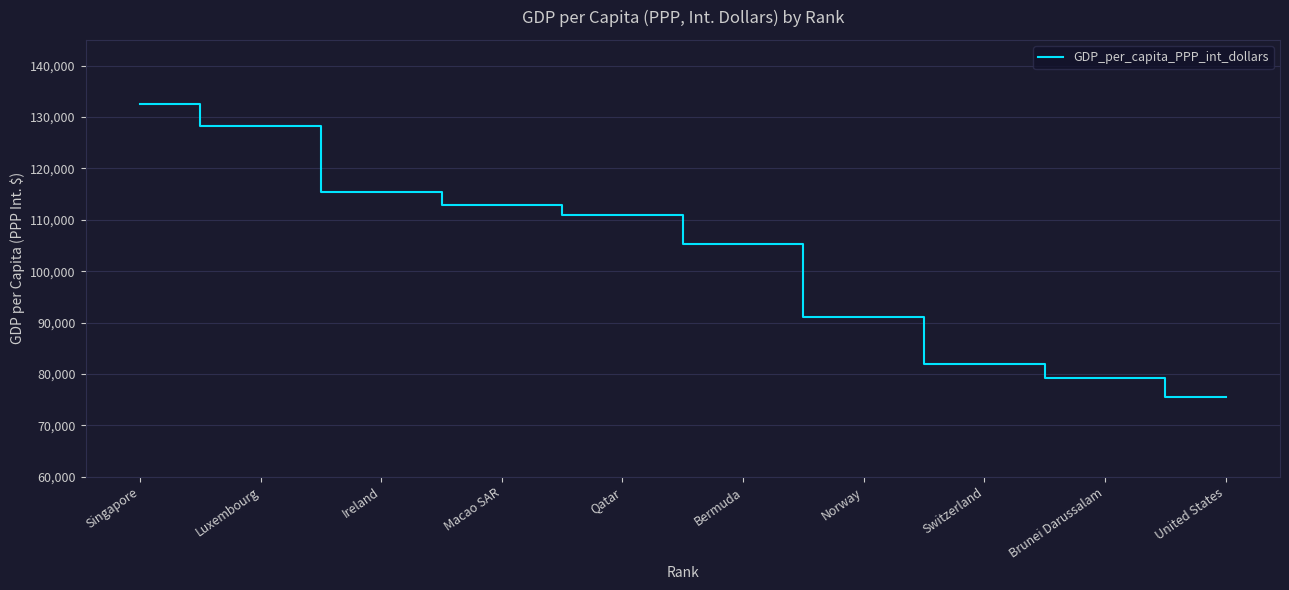

Is it true that the value at Brunei Darussalam is 79184?

True